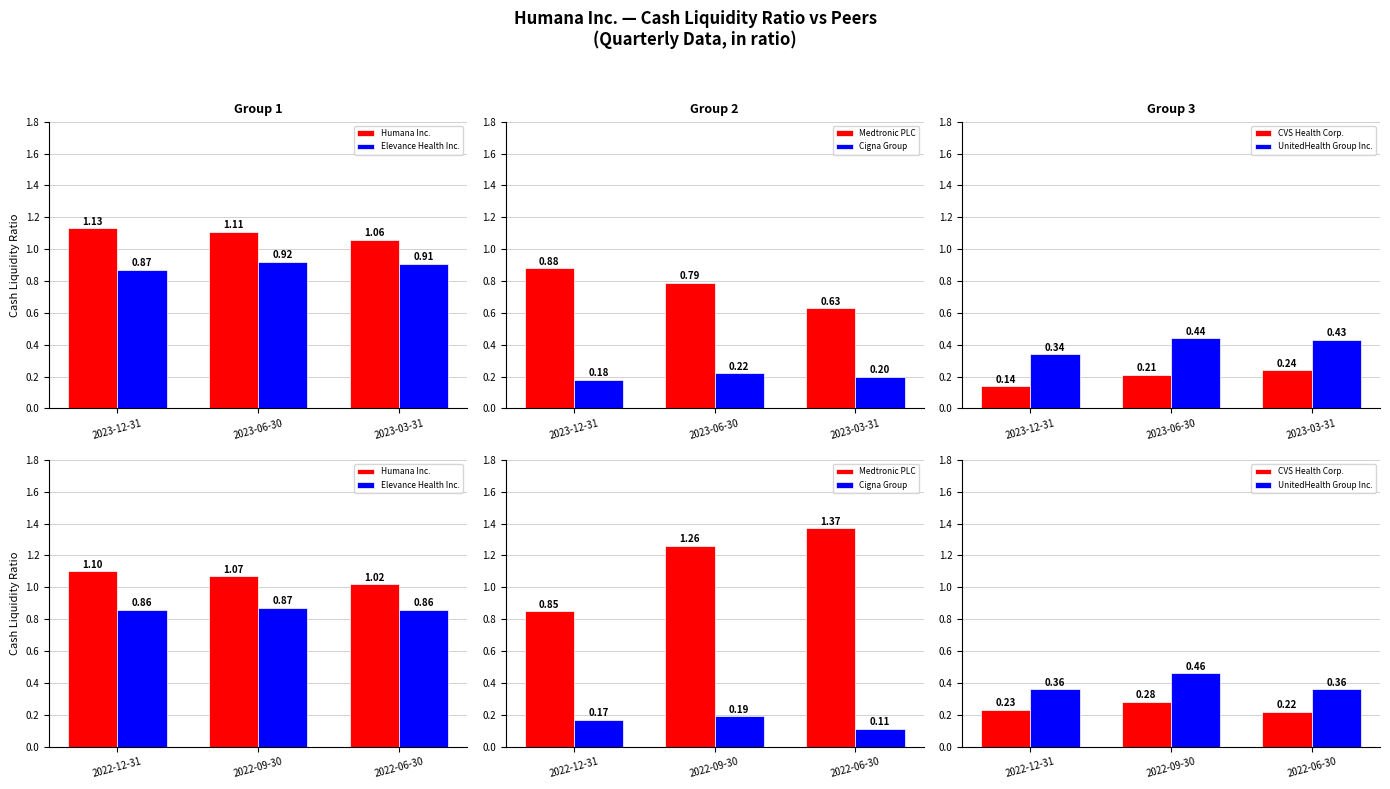

What is the average value of the Cigna Group series?

0.2